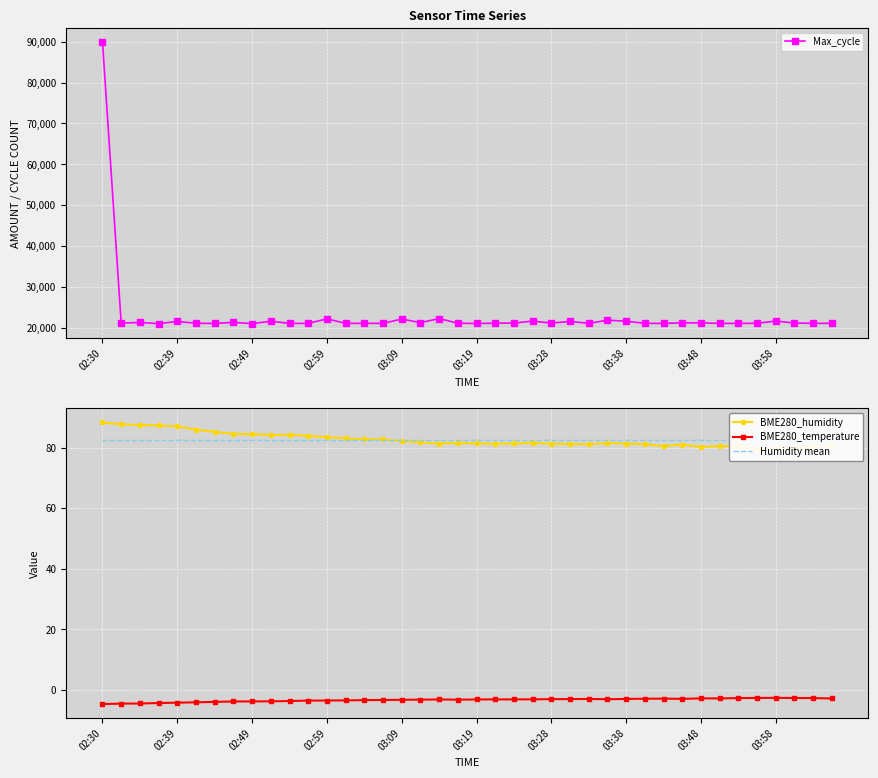

Rank the series by their maximum value, from highest to lowest.

Max_cycle, BME280_humidity, Humidity mean, BME280_temperature